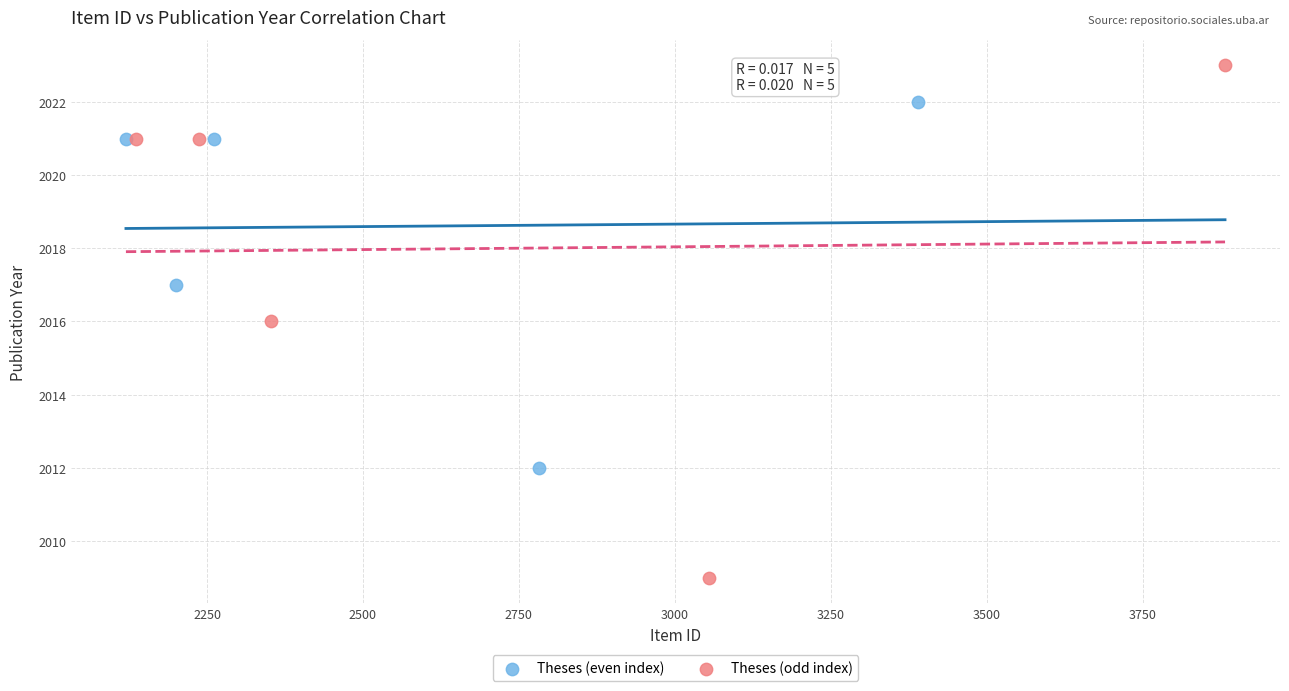

Which series reaches the minimum Y coordinate?

Theses (odd index)